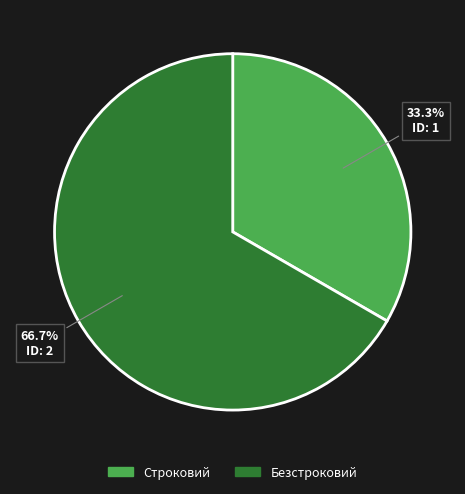

Which category has the smallest portion of the pie?

Строковий